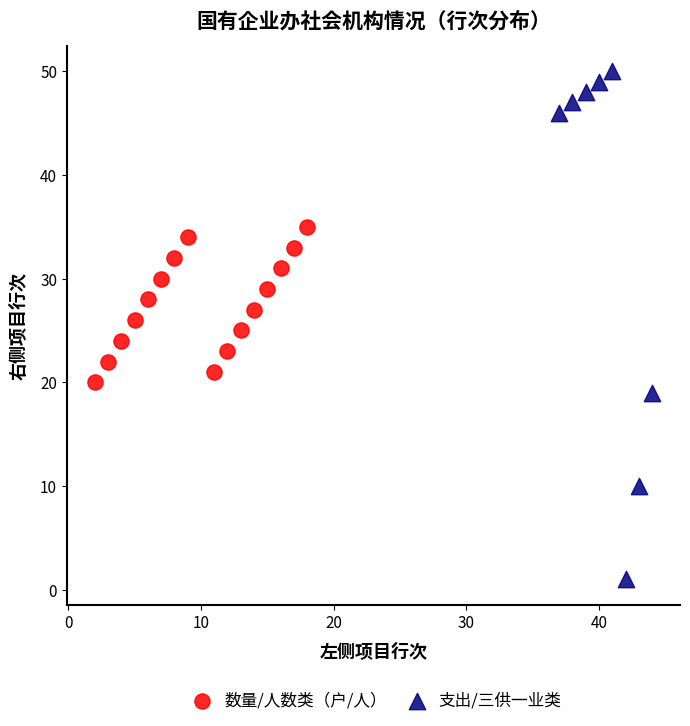

Which series contains the lowest Y value?

支出/三供一业类